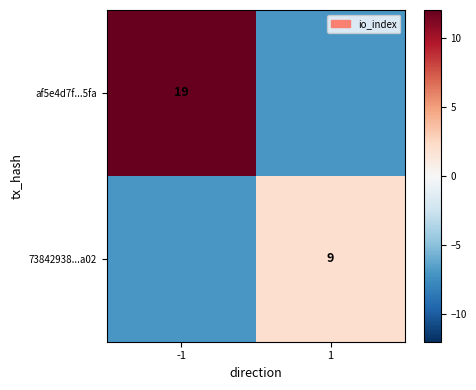

True or false: af5e4d7f...5fa has a value of 19 at -1.

True